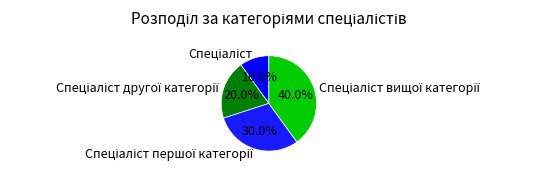

Is there a majority slice in this chart?

No